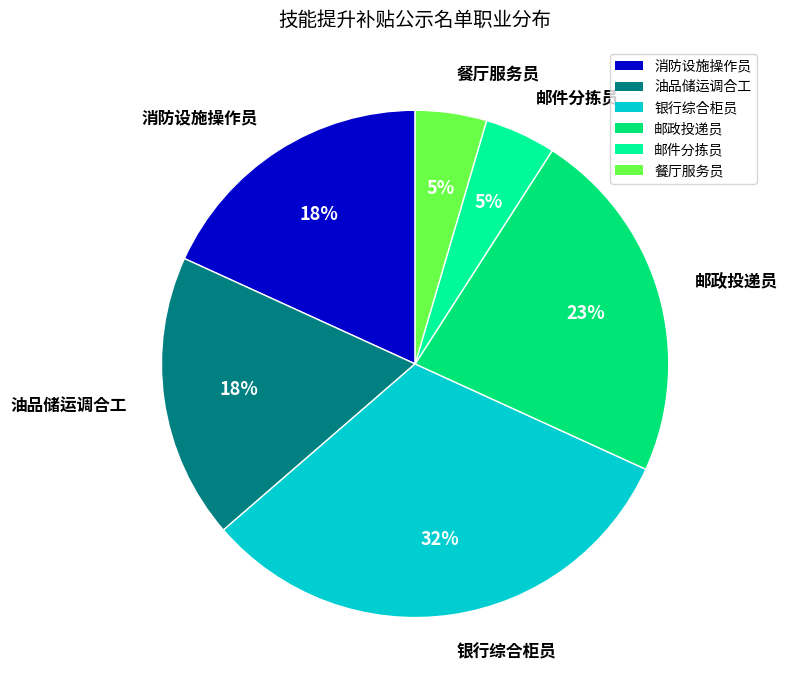

To the nearest percent, what portion does 餐厅服务员 represent?

5%